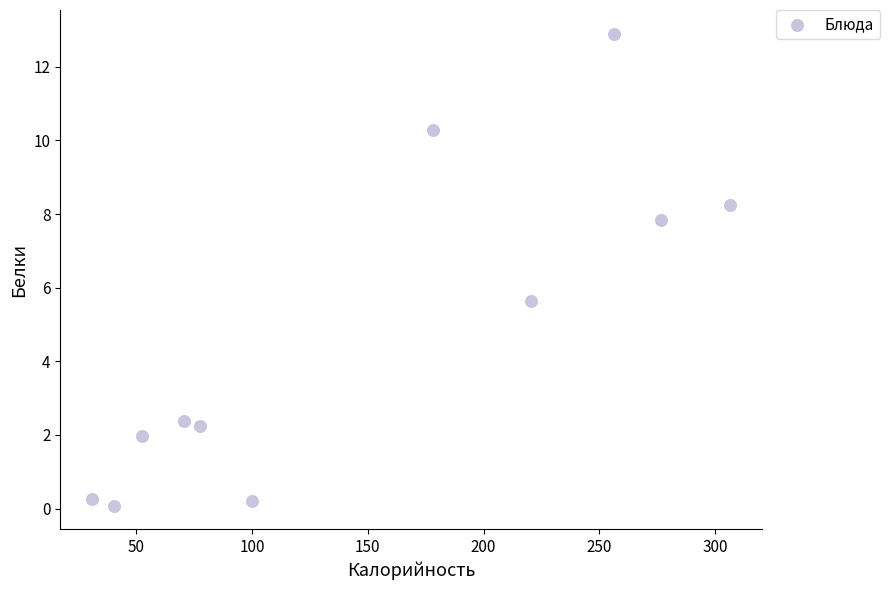

What is the average X value?

146.3